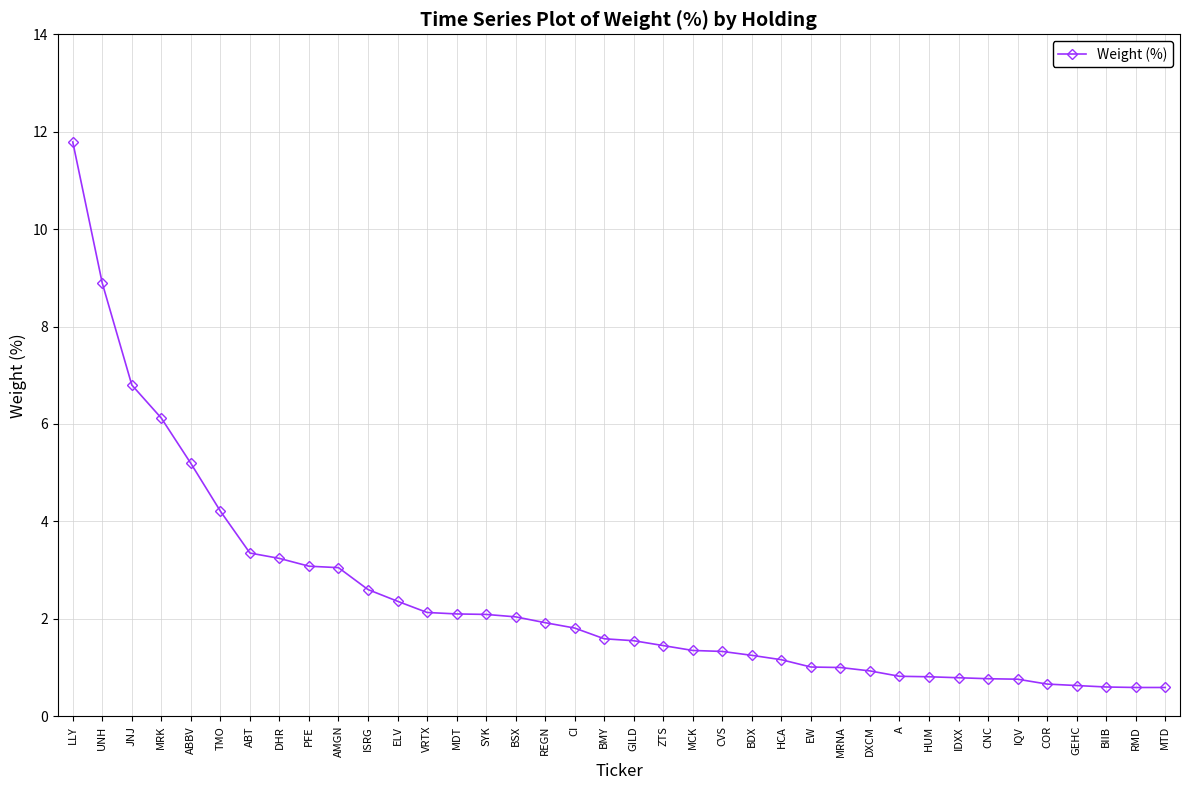

The chart shows a value of 1.3 at CVS. True or false?

True